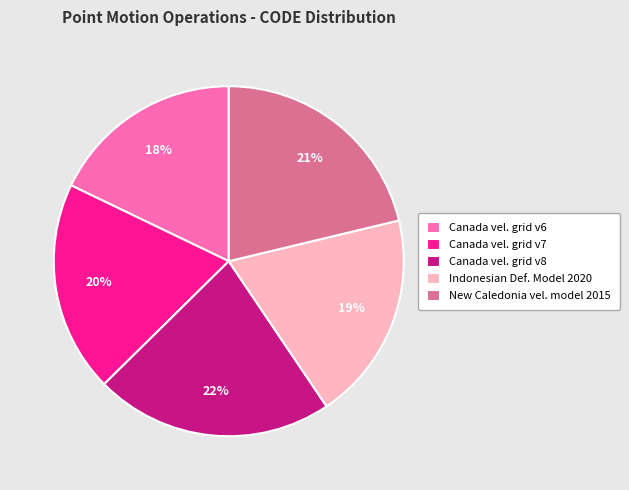

Is there any slice that represents more than half of the pie?

No